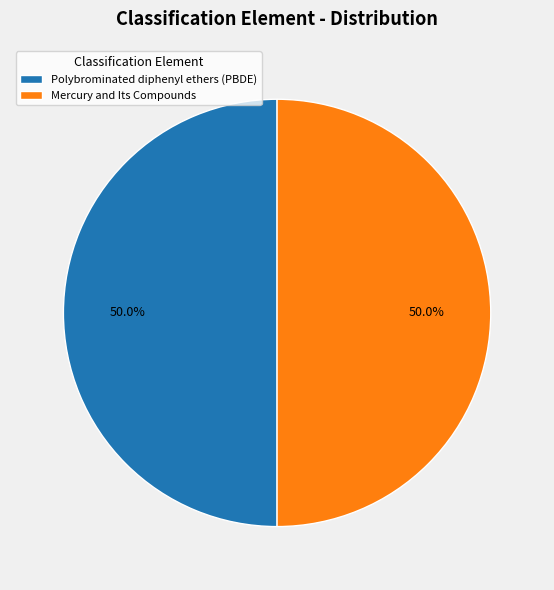

What is the ratio of the value at Mercury and Its Compounds to the value at Polybrominated diphenyl ethers (PBDE)?

1.0